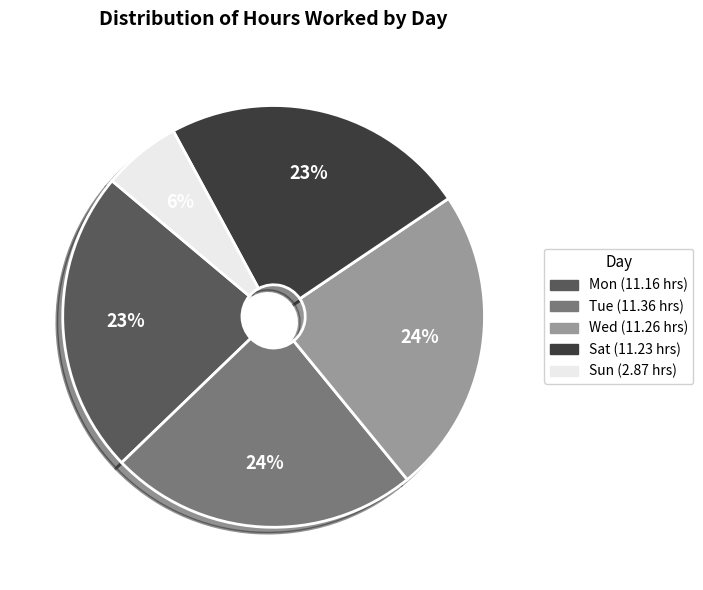

To the nearest percent, what is the difference between the largest and smallest slice percentages?

18%